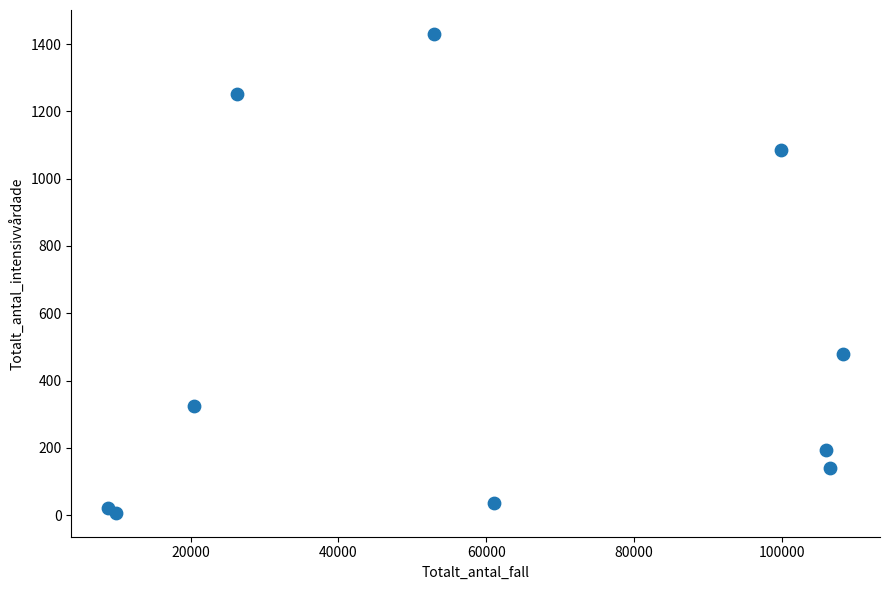

What is the average X value?

60018